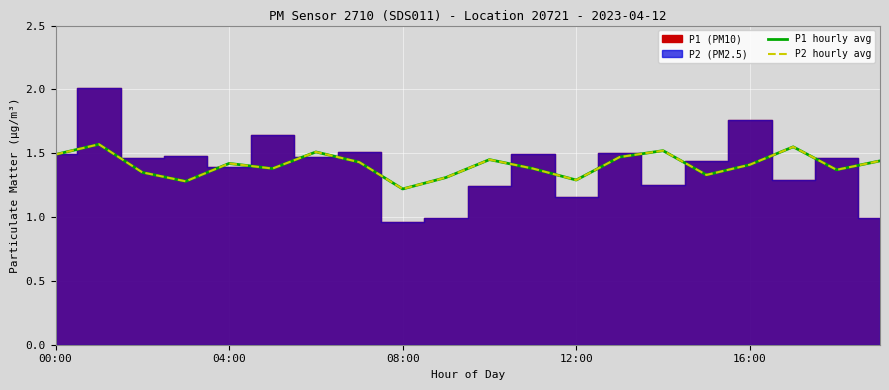

At which label is P1 hourly avg closest to 1?

08:00